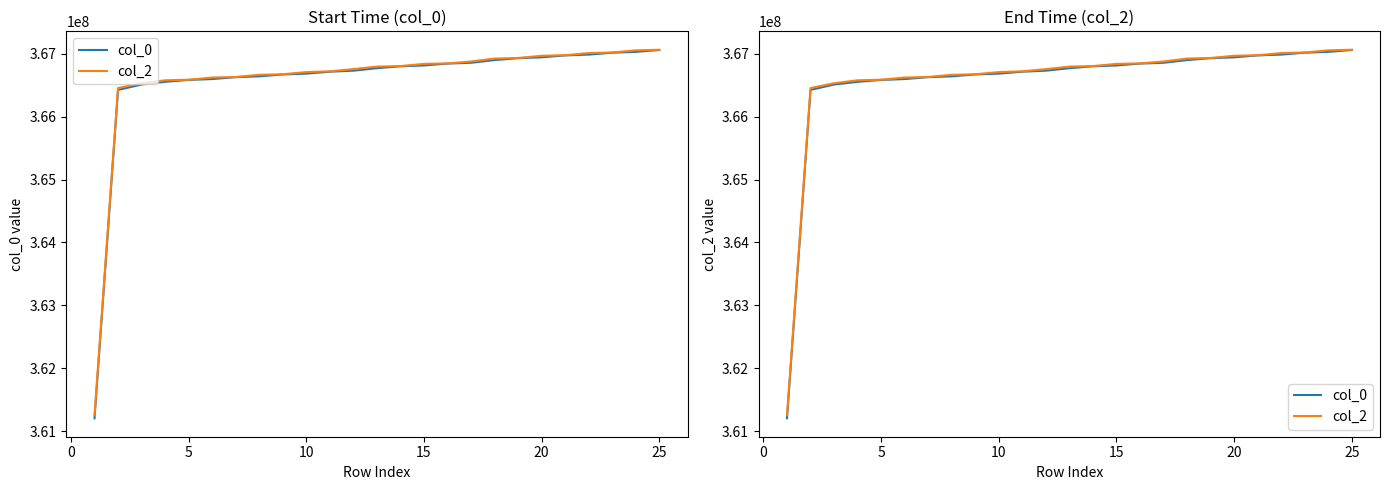

What is the maximum value shown in the chart?

367062497